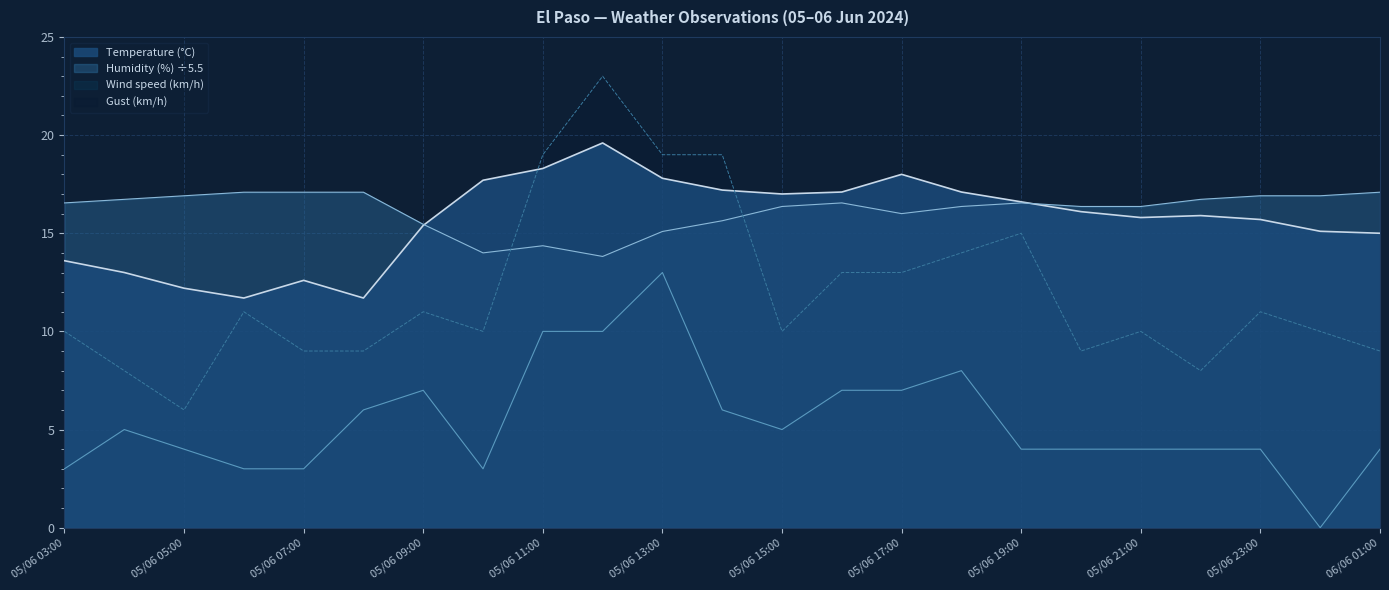

Where does the Gust (km/h) series first go above 10?

05/06 06:00